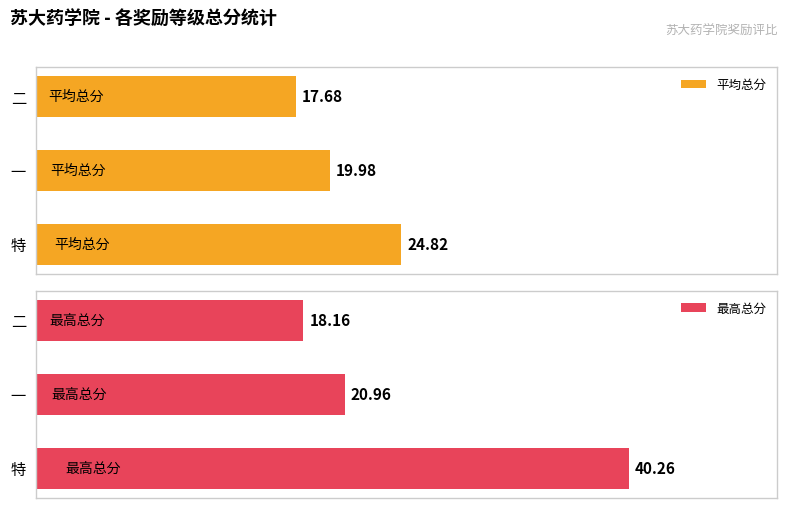

What are all the series names shown in the legend?

平均总分, 最高总分